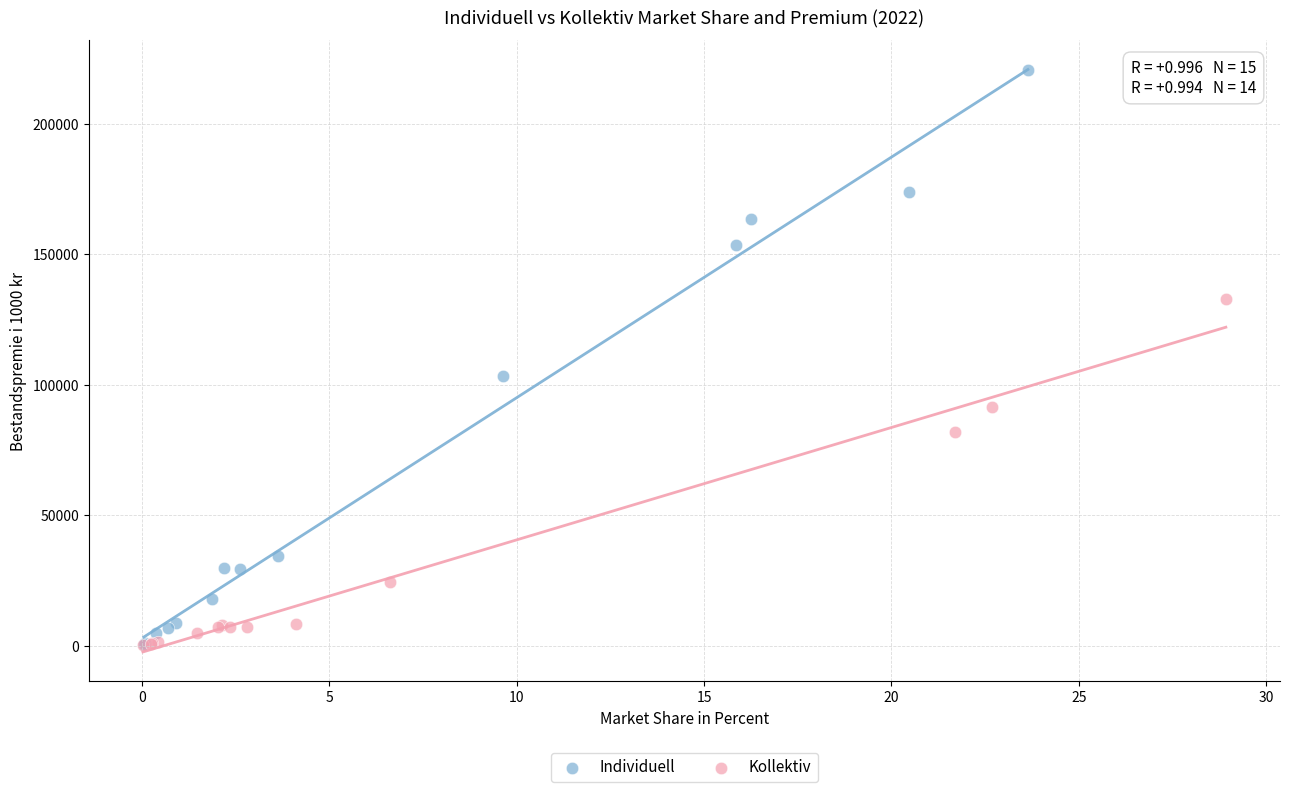

Which series reaches the maximum Y coordinate?

Individuell